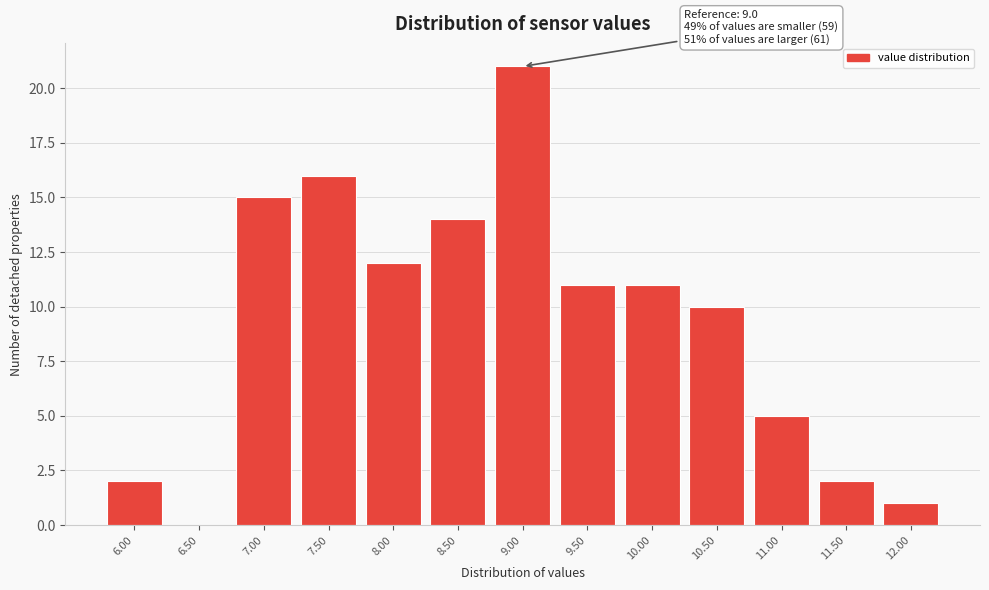

Reading left to right, list all the values displayed in this chart.

6.00=2	6.50=0	7.00=15	7.50=16	8.00=12	8.50=14	9.00=21	9.50=11	10.00=11	10.50=10	11.00=5	11.50=2	12.00=1